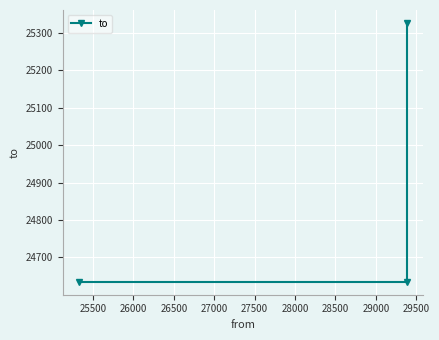

What value does the data have at 25500?

24635